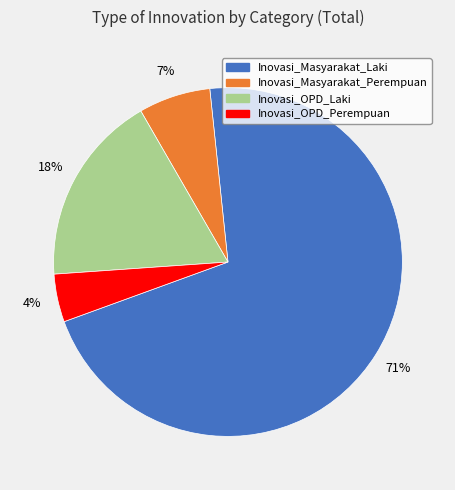

Which category has the smallest portion of the pie?

Inovasi_OPD_Perempuan